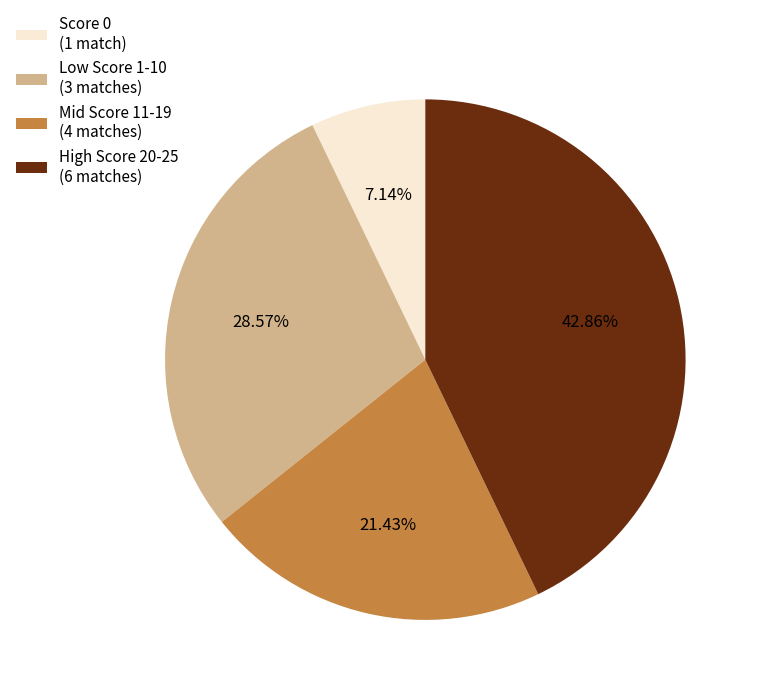

Rank the categories by value from highest to lowest.

High Score 20-25 (6 matches), Low Score 1-10 (3 matches), Mid Score 11-19 (4 matches), Score 0 (1 match)